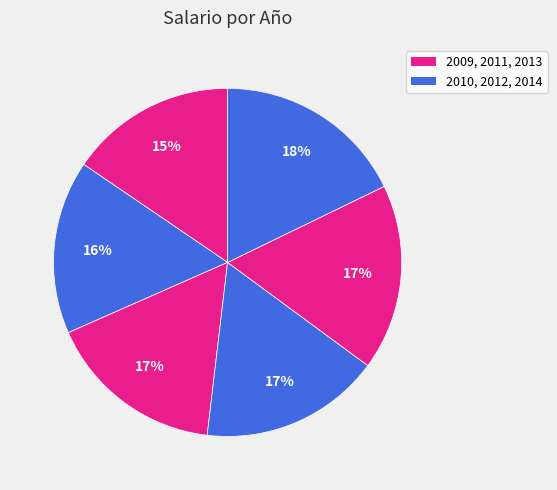

Count the number of slices in the pie.

6